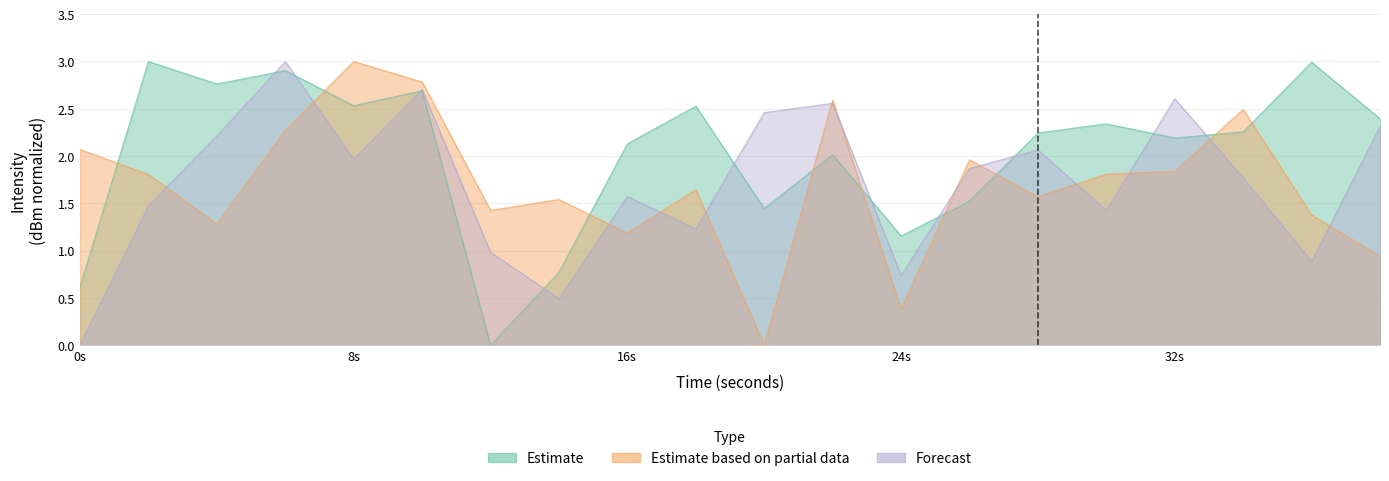

True or false: Estimate based on partial data has more than 1 interior local peaks.

True